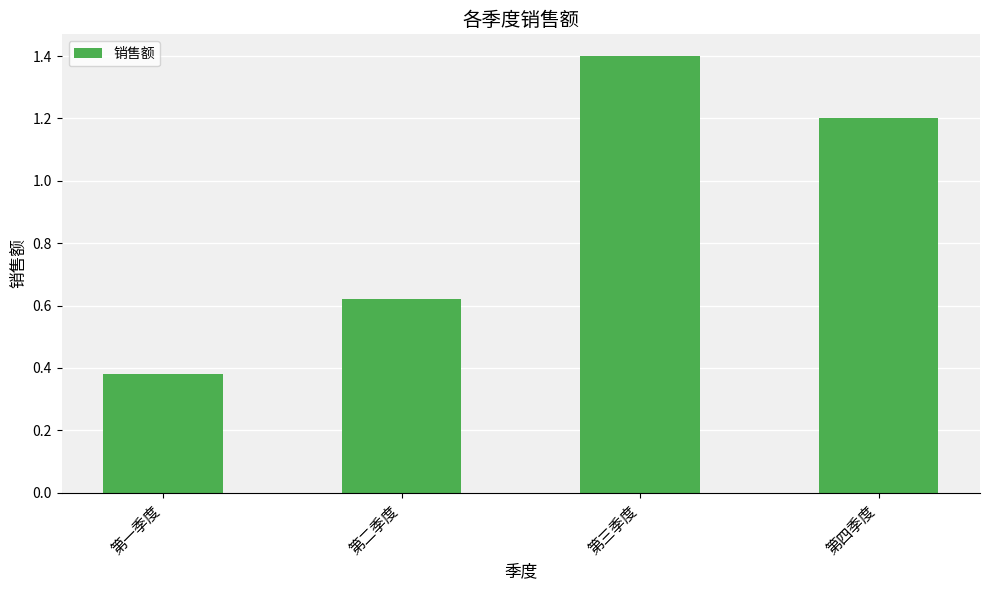

How many values are below 1?

2